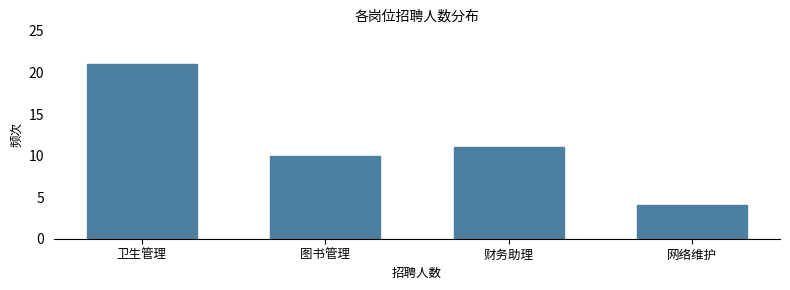

Reading left to right, what are all the values shown in this chart?

卫生管理=21	图书管理=10	财务助理=11	网络维护=4